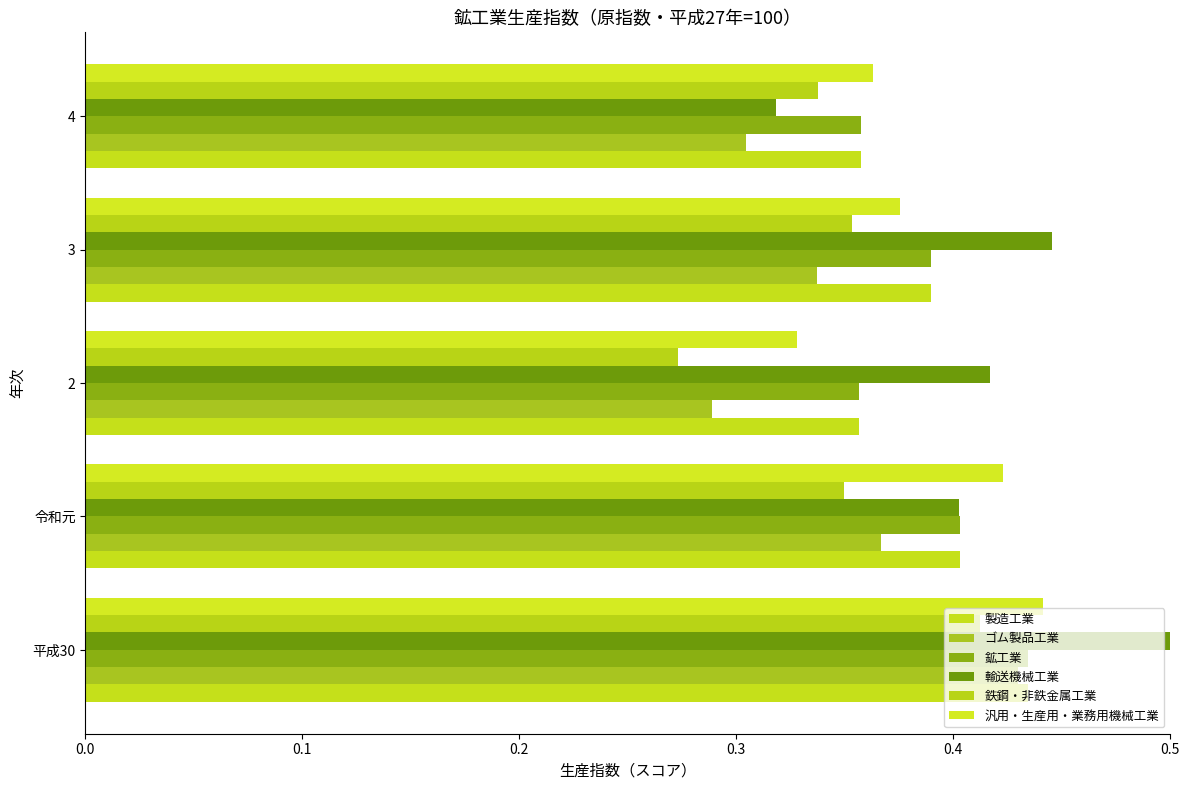

How many categories are shown in the chart?

5